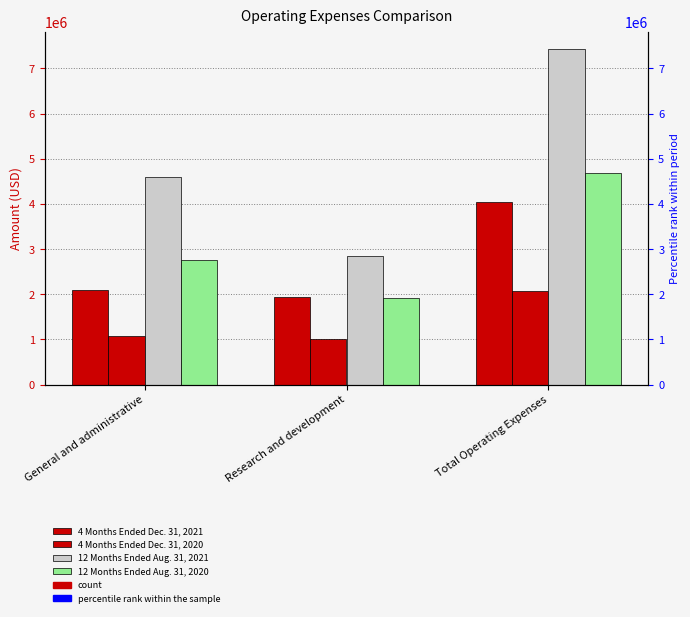

What is the average value of the 4 Months Ended Dec. 31, 2020 series?

1377333